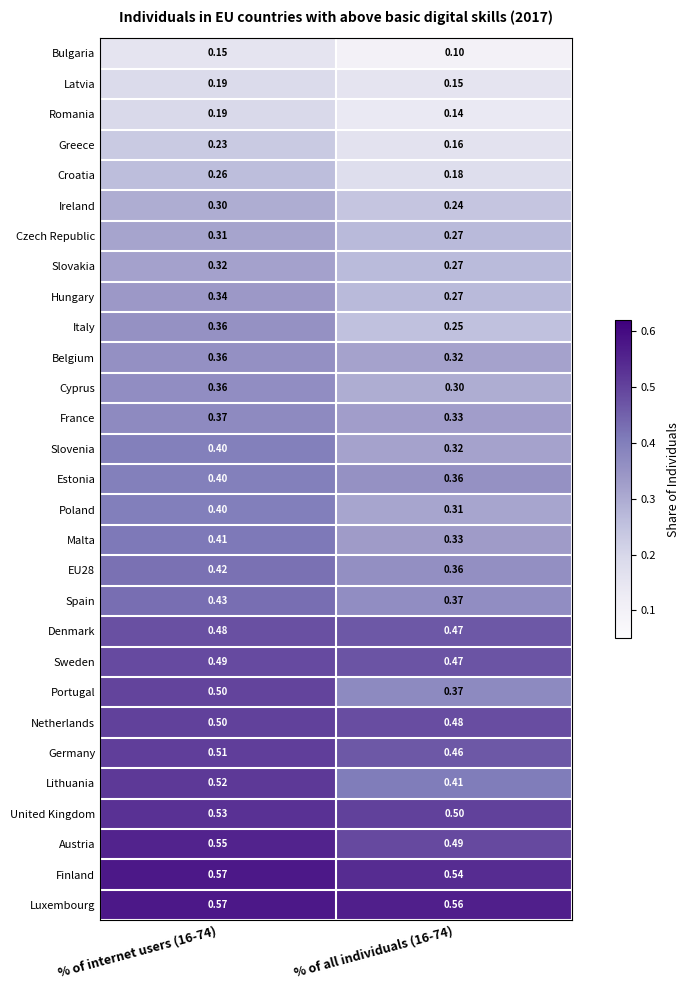

At which category is the sum across all series the highest?

% of internet users (16-74)